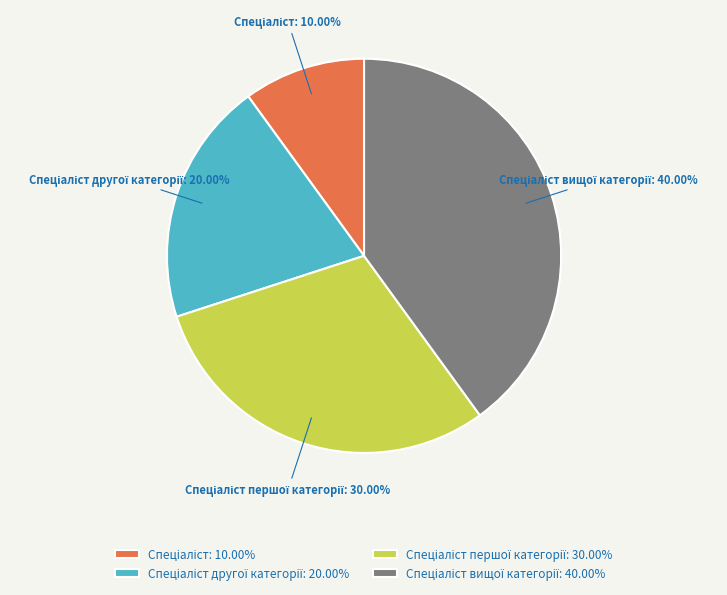

Does any single category account for the majority?

No